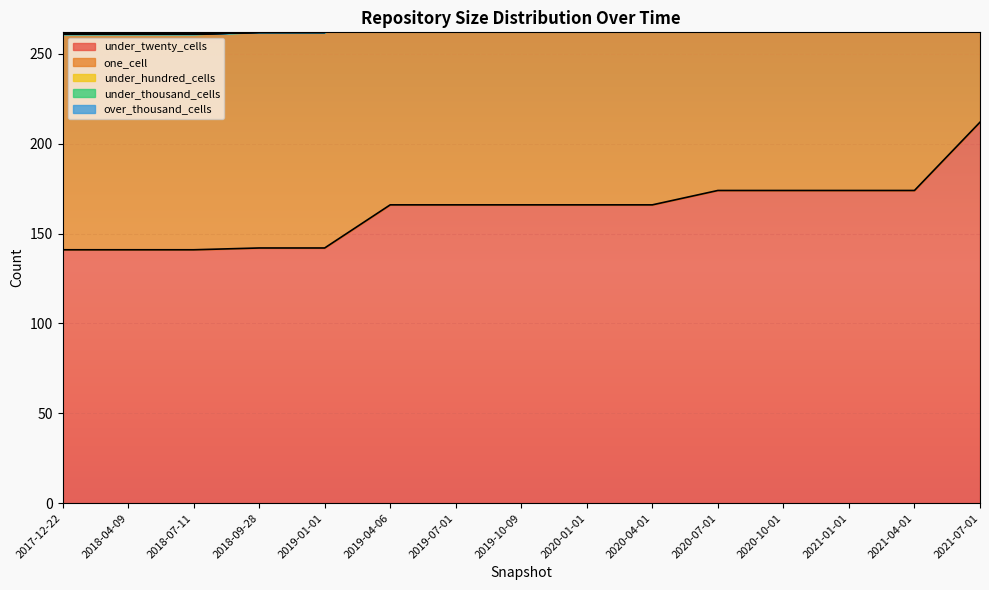

The value of under_twenty_cells at 2017-12-22 is 141. True or false?

True